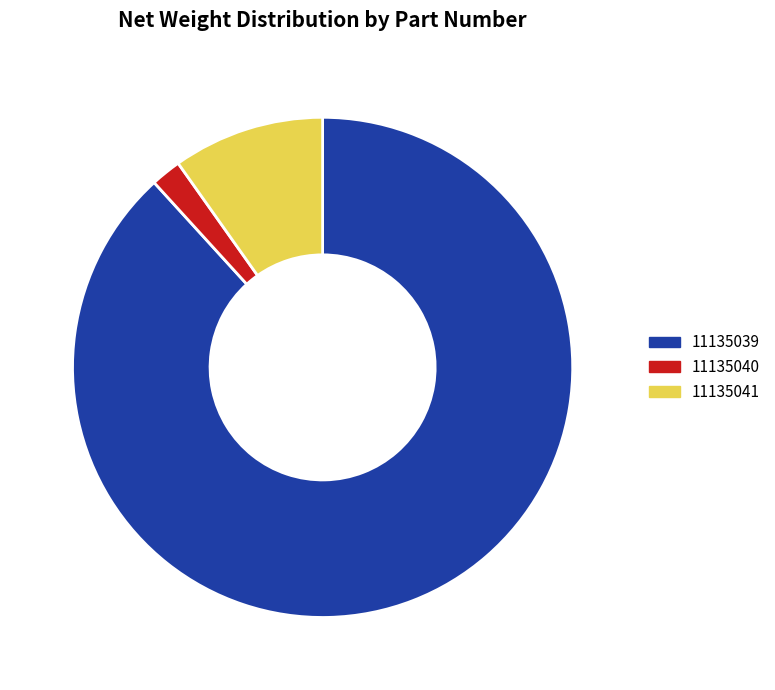

Do 11135040 and 11135041 together represent more than half of the pie?

No